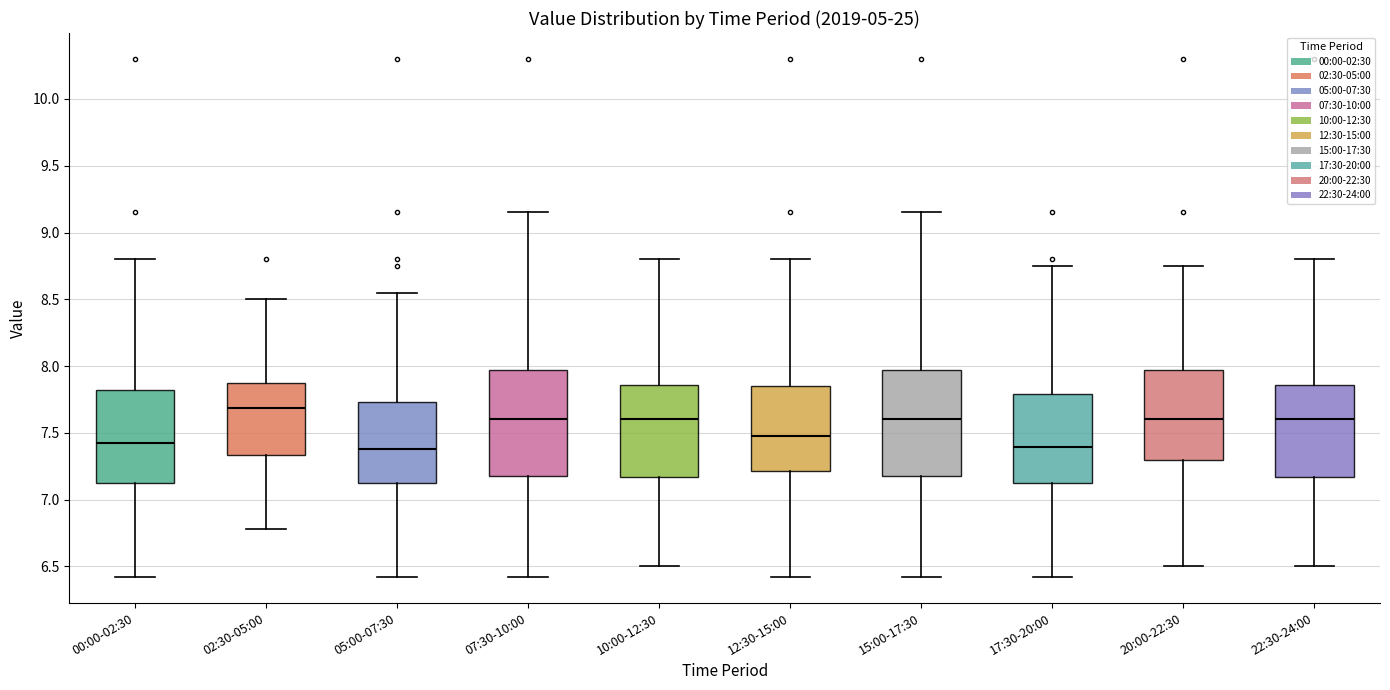

Reading left to right, read every box against the y-axis: the position of its median line, the range the box covers, and the ends of its whiskers. The values are not printed on the chart, so give them approximately, as read against the axis.

00:00-02:30: median 7.40, box 7.15 to 7.80, whiskers 6.40 to 8.80
02:30-05:00: median 7.70, box 7.35 to 7.85, whiskers 6.80 to 8.50
05:00-07:30: median 7.40, box 7.15 to 7.75, whiskers 6.40 to 8.55
07:30-10:00: median 7.60, box 7.20 to 7.95, whiskers 6.40 to 9.15
10:00-12:30: median 7.60, box 7.15 to 7.85, whiskers 6.50 to 8.80
12:30-15:00: median 7.50, box 7.20 to 7.85, whiskers 6.40 to 8.80
15:00-17:30: median 7.60, box 7.20 to 7.95, whiskers 6.40 to 9.15
17:30-20:00: median 7.40, box 7.15 to 7.80, whiskers 6.40 to 8.75
20:00-22:30: median 7.60, box 7.30 to 7.95, whiskers 6.50 to 8.75
22:30-24:00: median 7.60, box 7.15 to 7.85, whiskers 6.50 to 8.80